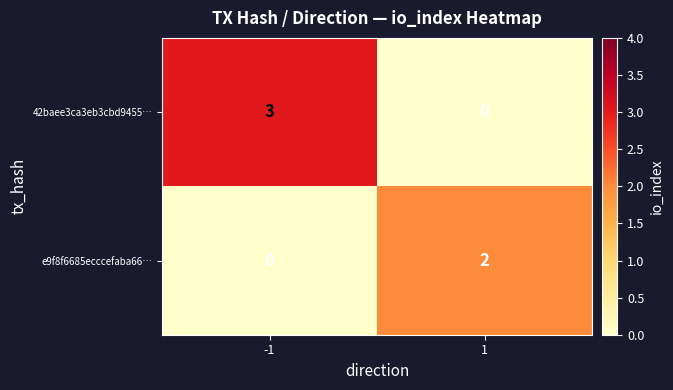

What is the difference between the 42baee3ca3eb3cbd9455… values at 1 and -1?

3